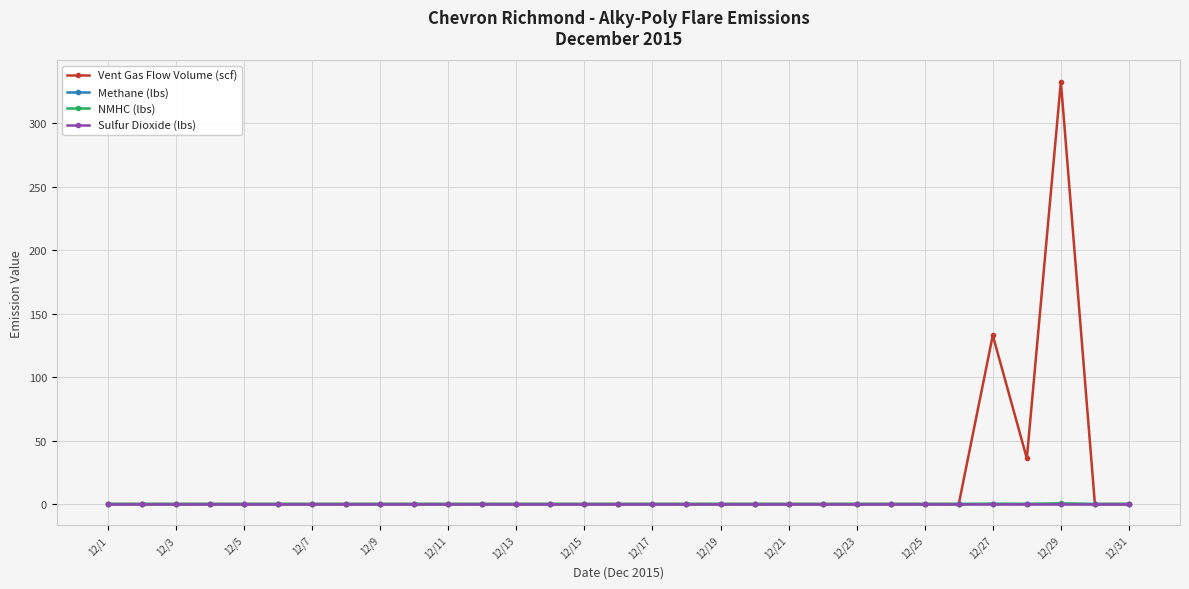

At how many categories does at least one series exceed 31?

3